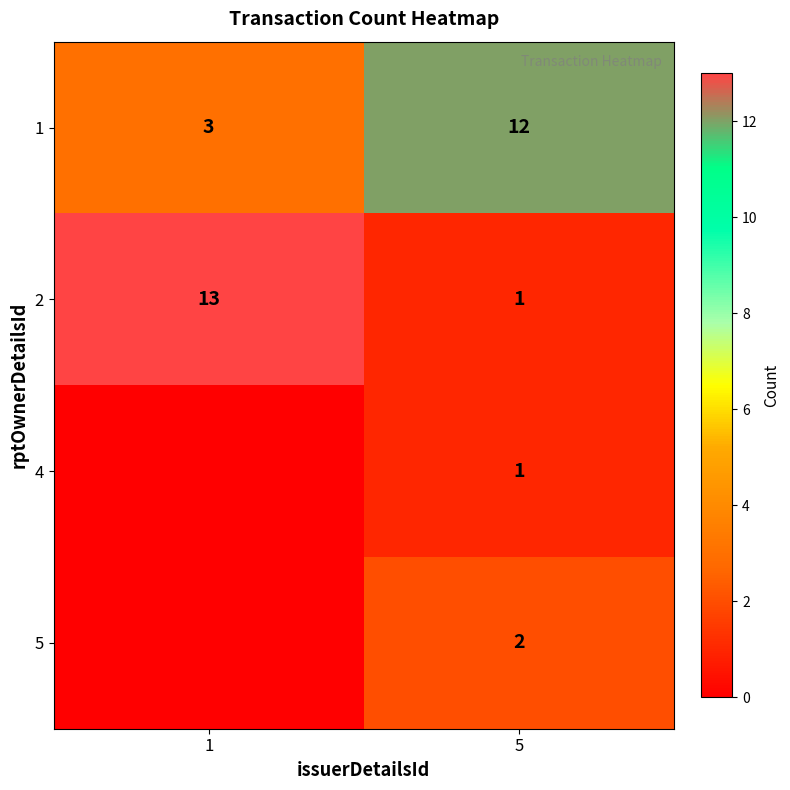

What is the sum of all 1 values?

15